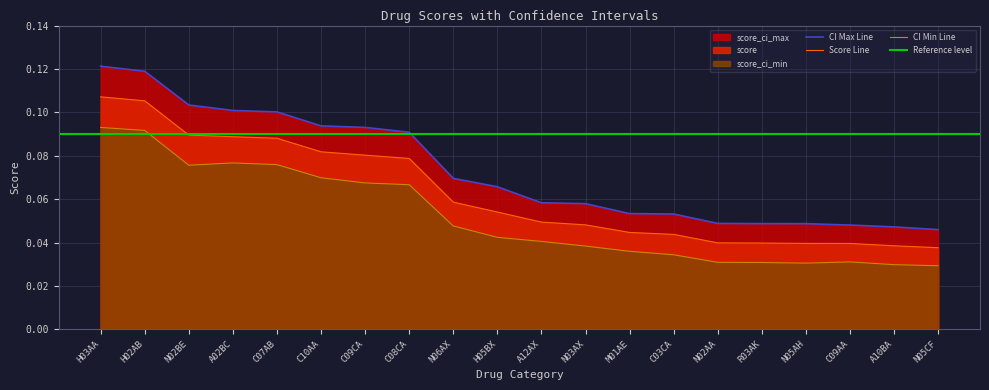

What is the average value of the score series?

0.1